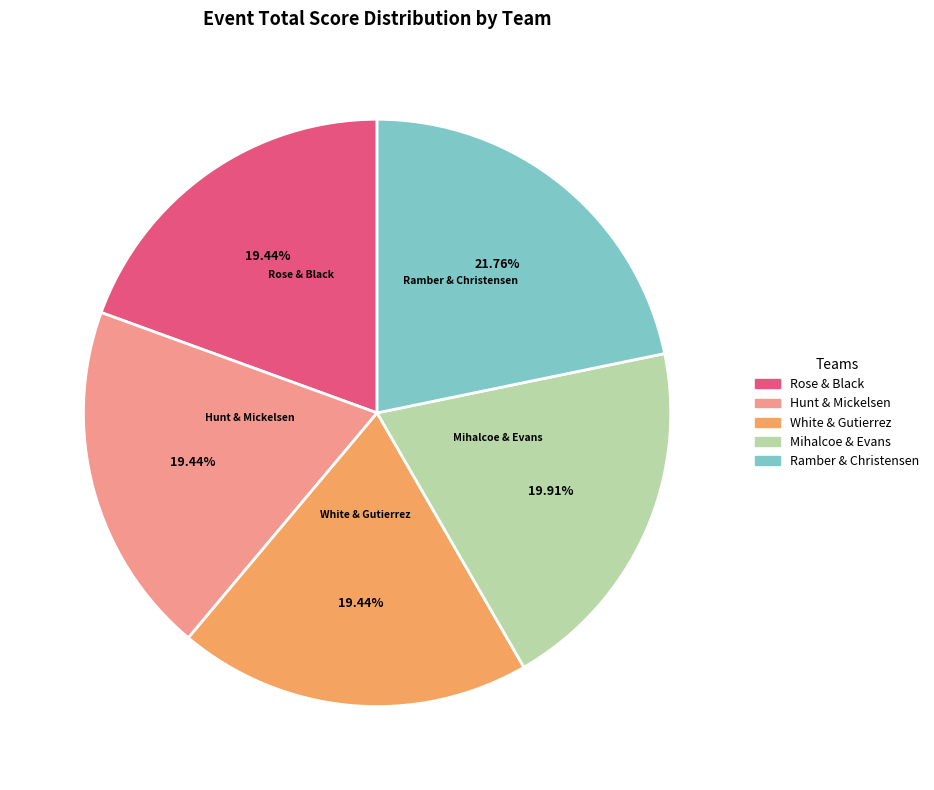

Does any single category account for the majority?

No